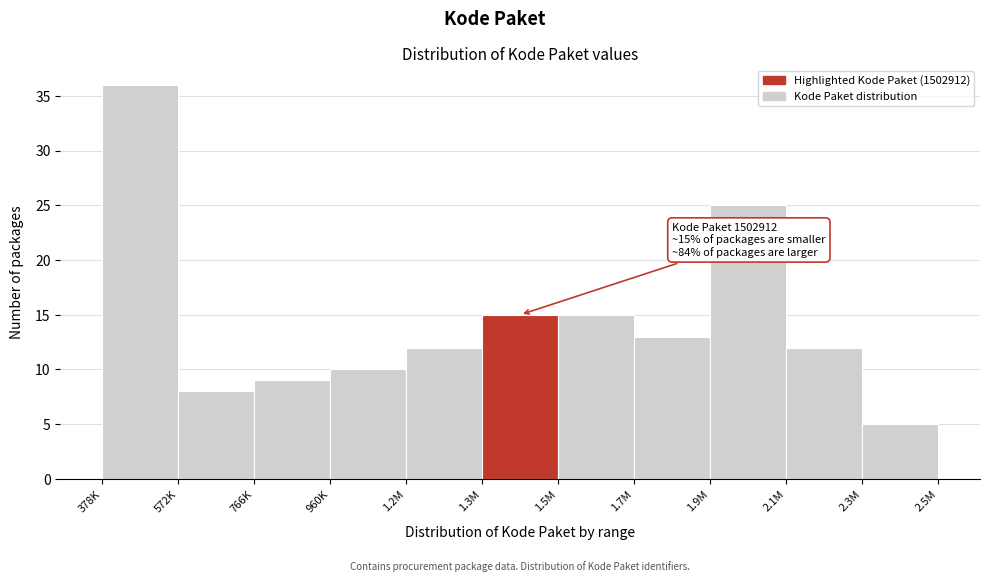

Reading right to left, what are all the values shown in this chart?

5	12	25	13	15	15	12	10	9	8	36